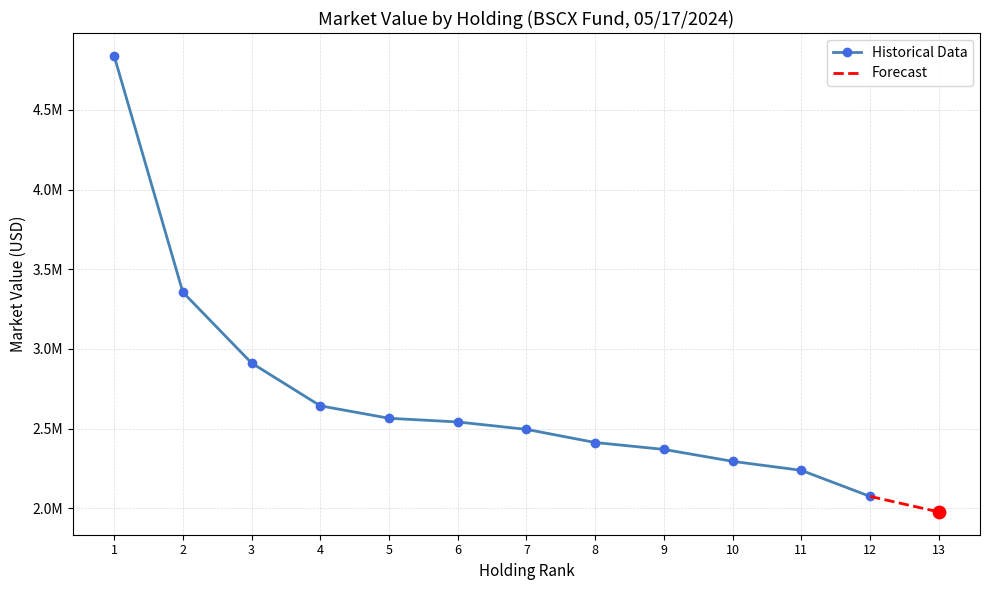

What is the ratio of the value at 5 to the value at 8?

1.1